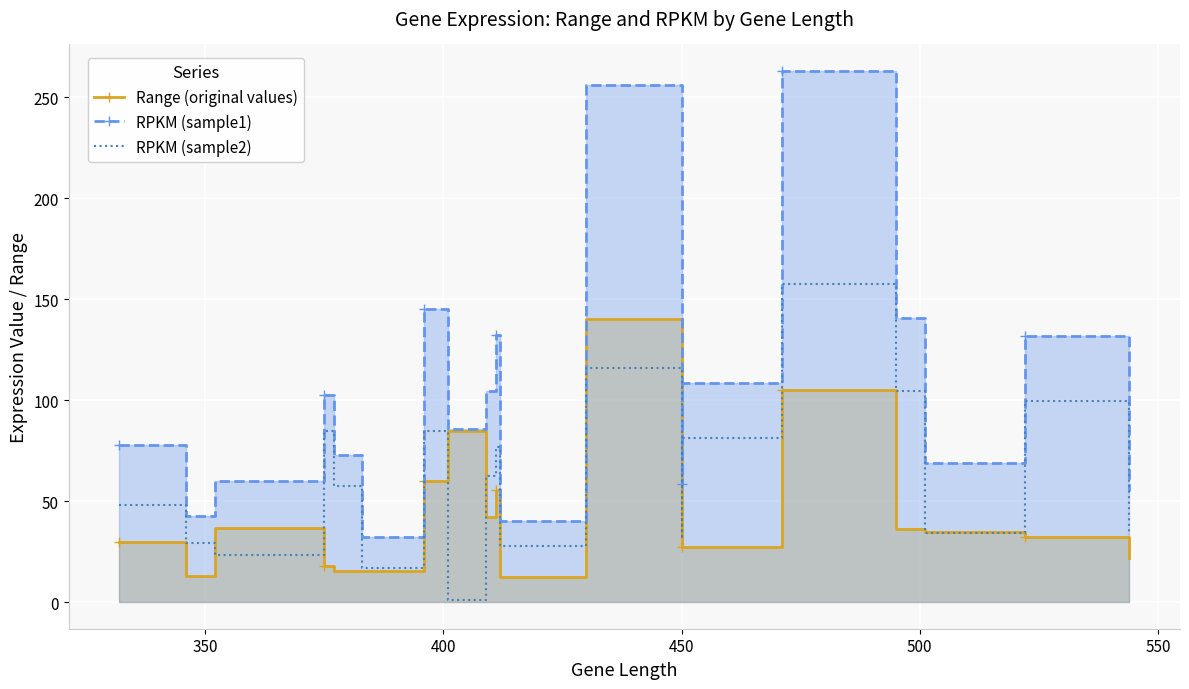

The value of RPKM (sample1) at 9 is 90.1. True or false?

False